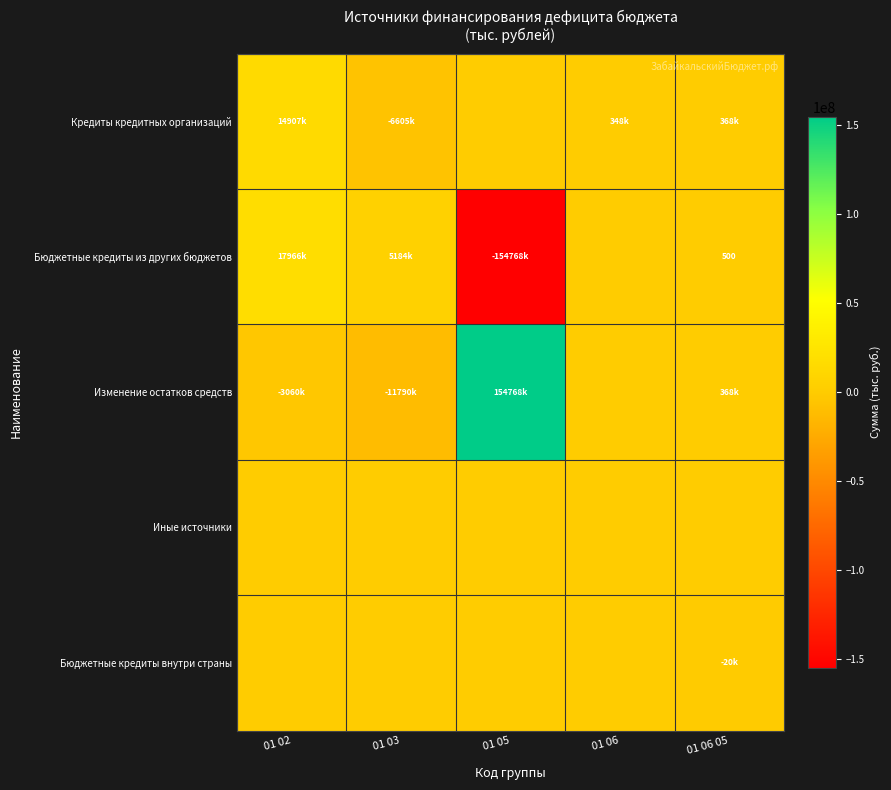

What is the difference between the maximum and minimum values in the Бюджетные кредиты внутри страны series?

20000.0